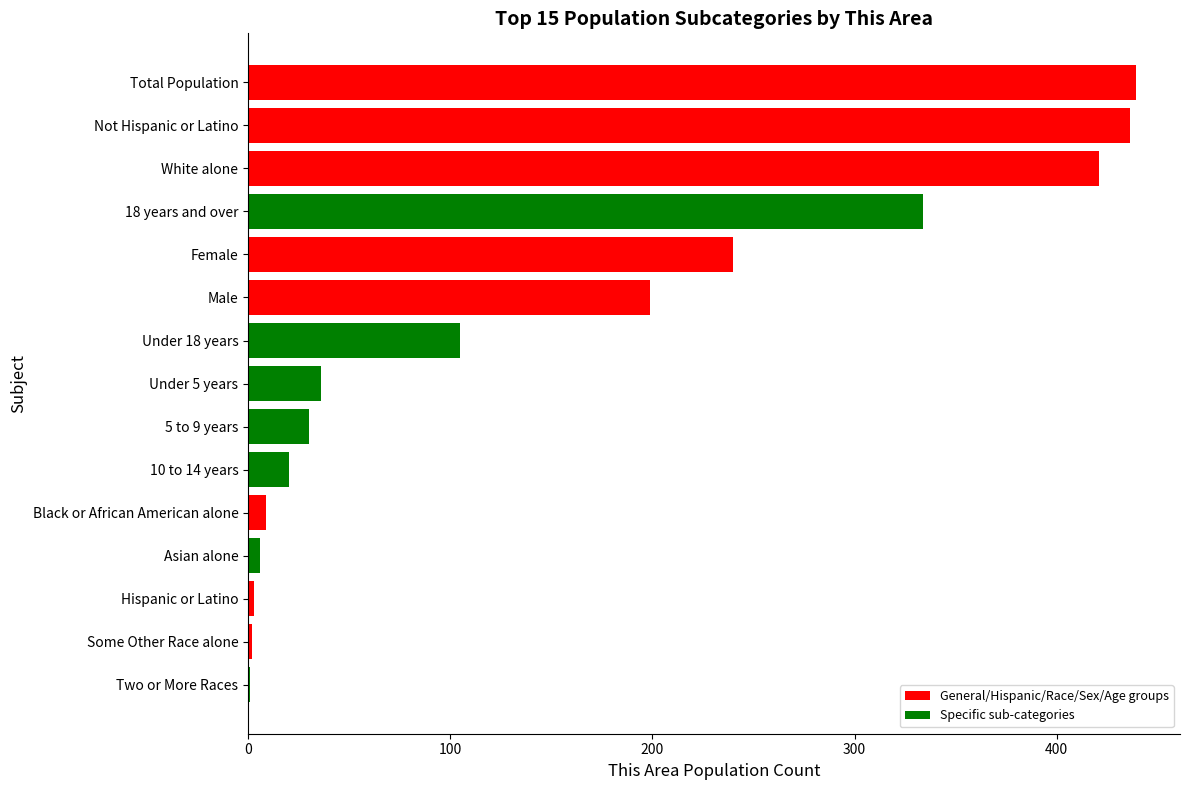

What is the greatest value displayed?

439